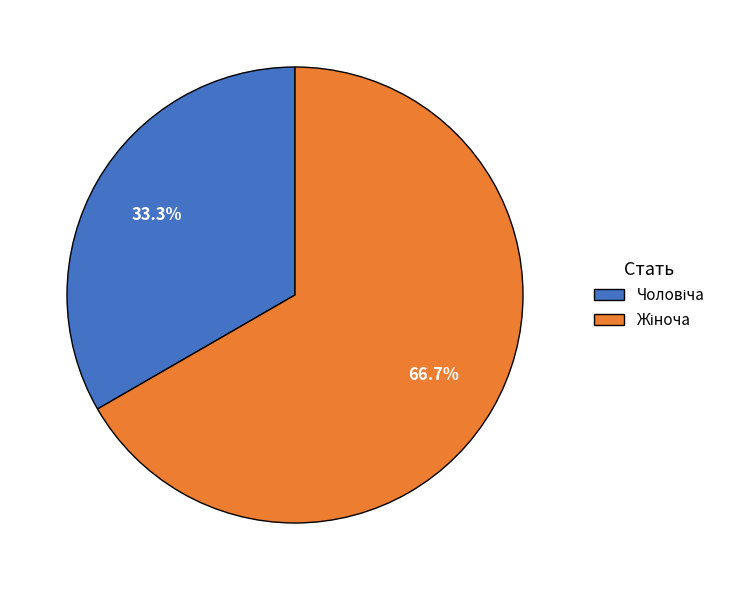

Is there any slice that represents more than half of the pie?

Yes